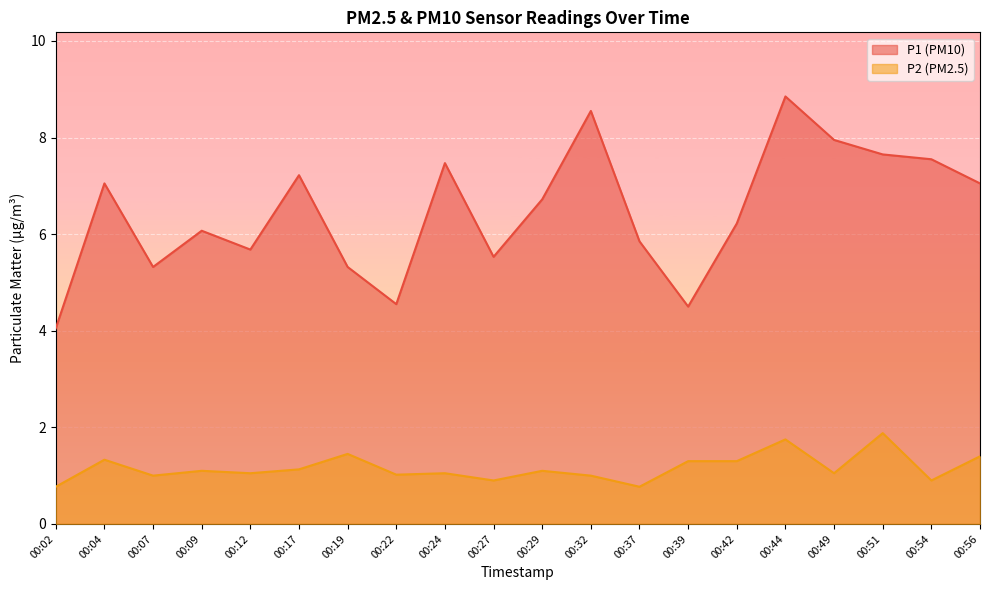

Rank the series at 00:51 from lowest to highest value.

P2 (PM2.5), P1 (PM10)